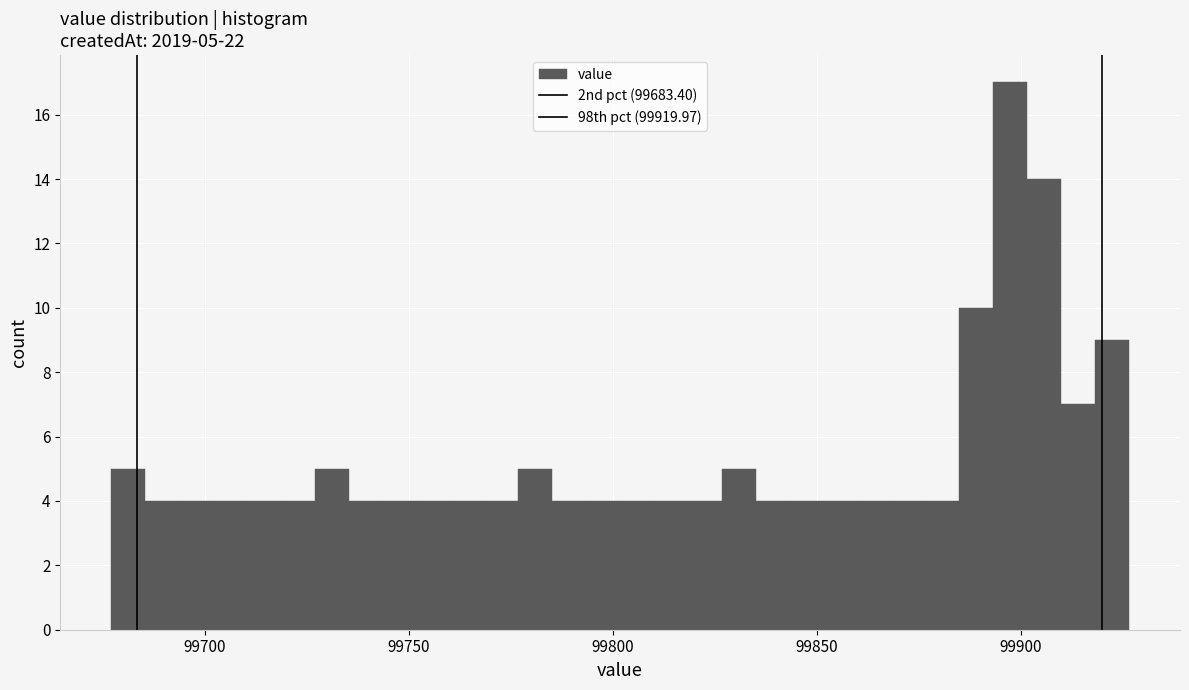

Around what value on the x-axis is the tallest bar? Give the approximate position of its centre, as read against the axis.

99895